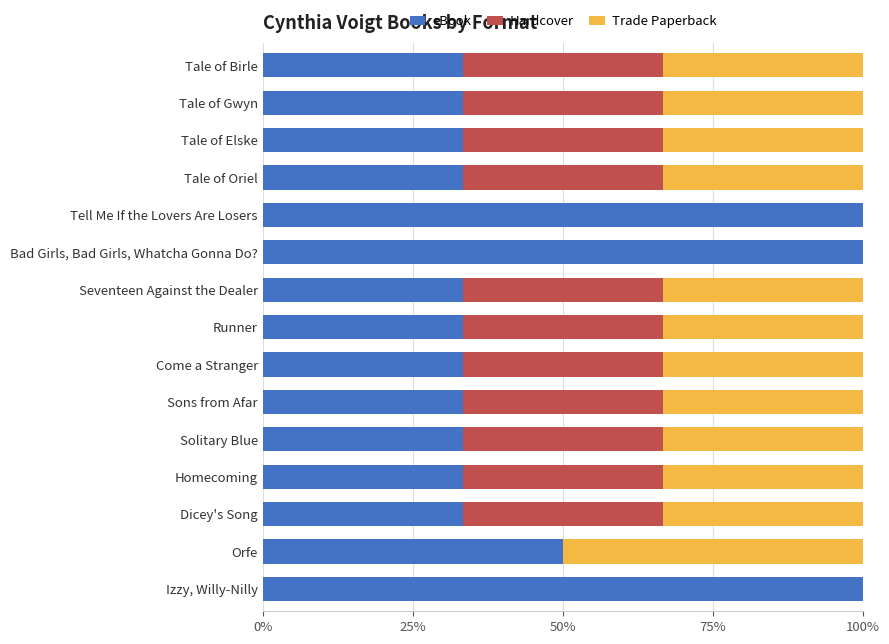

What is the sum of all eBook values?

716.7